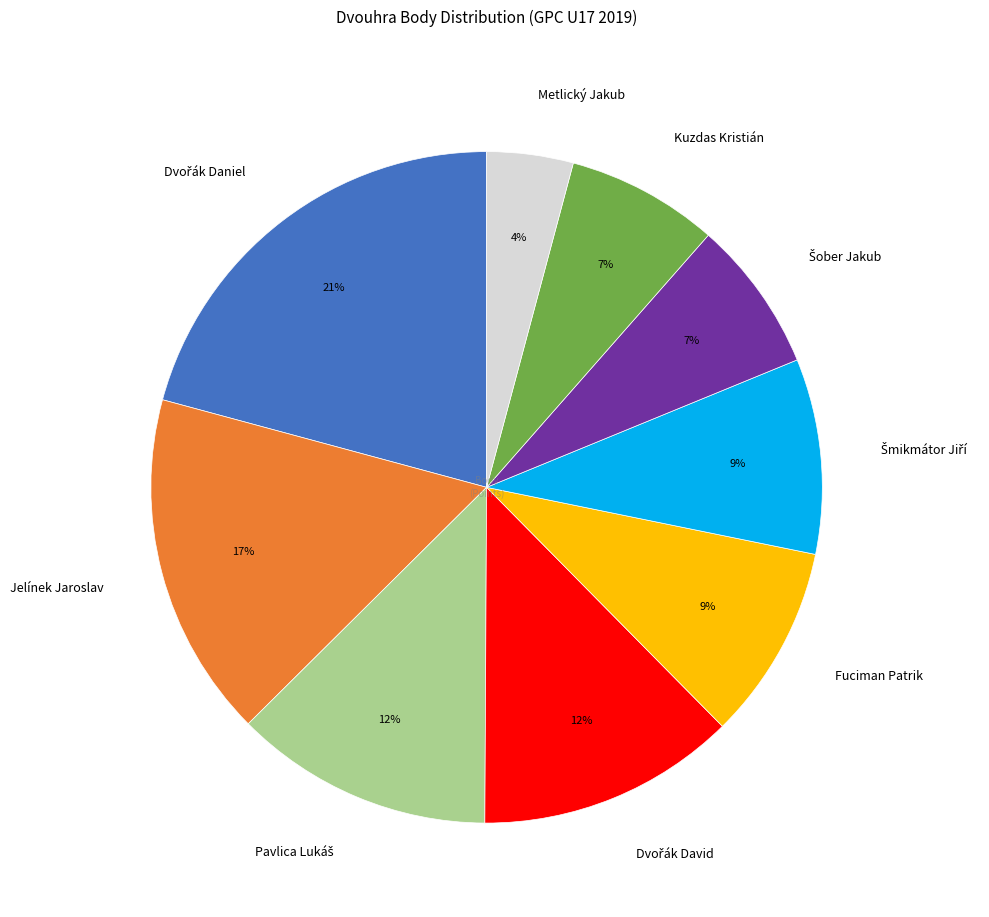

Combined, do Kuzdas Kristián and Fuciman Patrik account for over 50%?

No